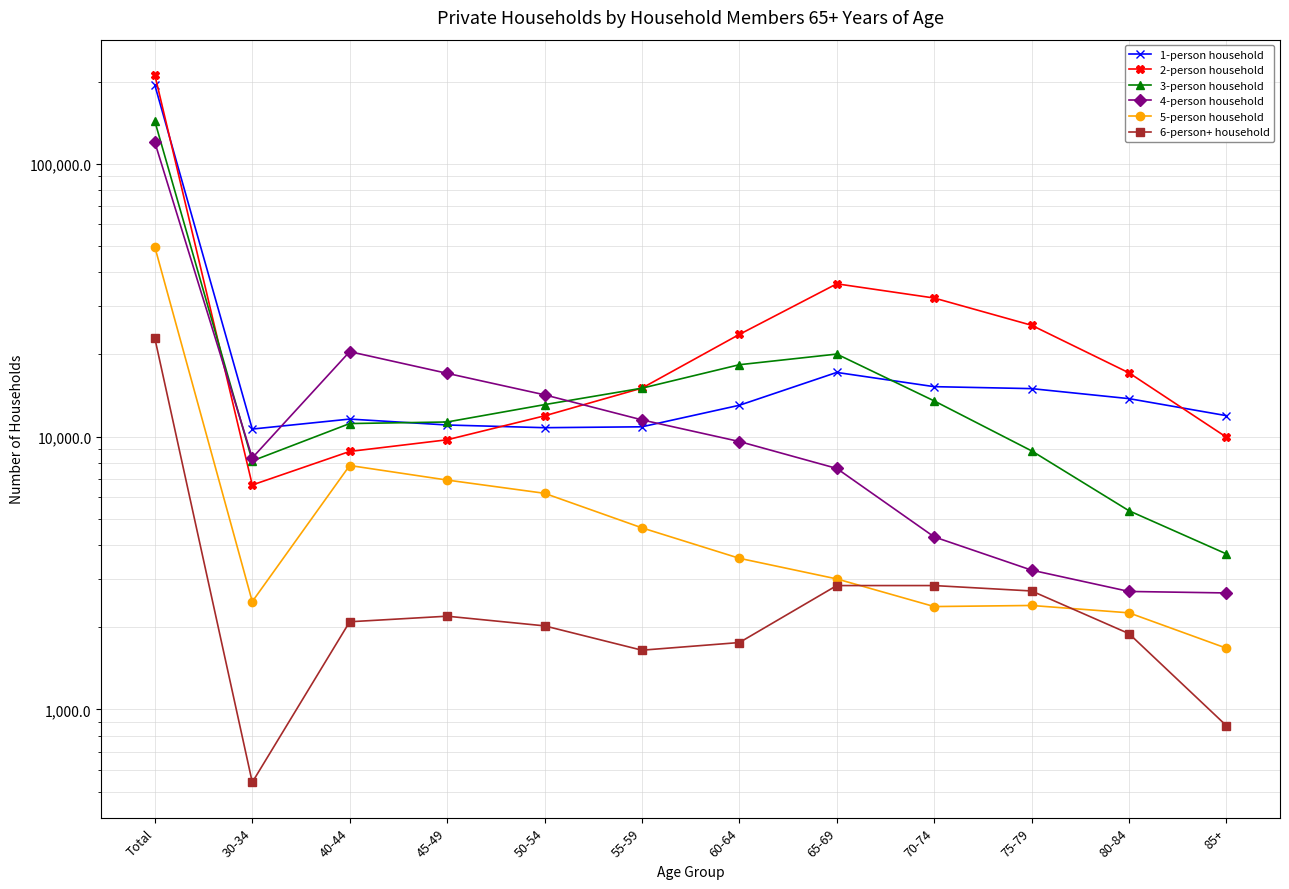

True or false: 3-person household and 5-person household cross at least once.

False